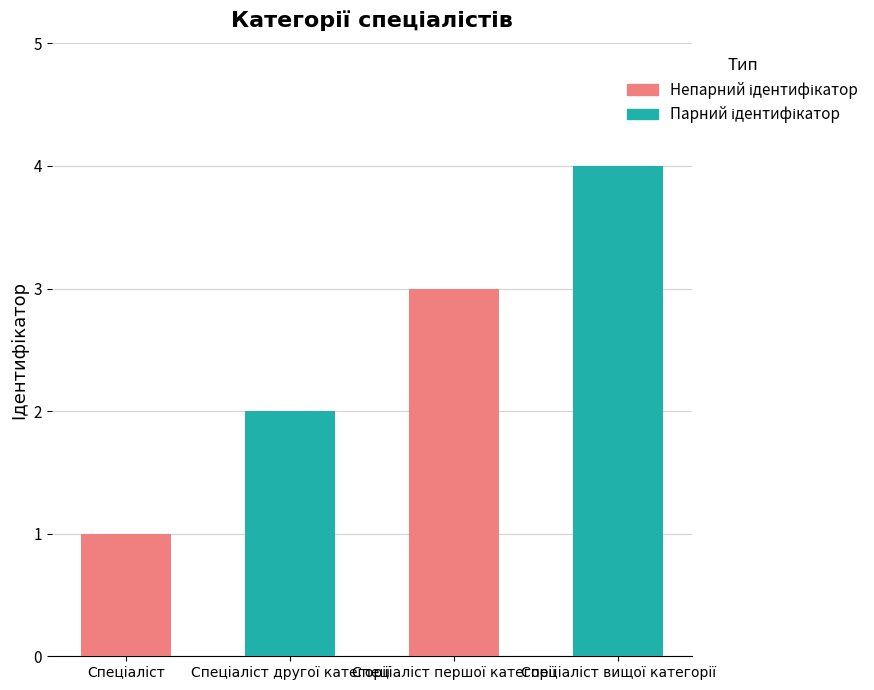

At which category does the chart reach its peak across all series?

Спеціаліст вищої категорії